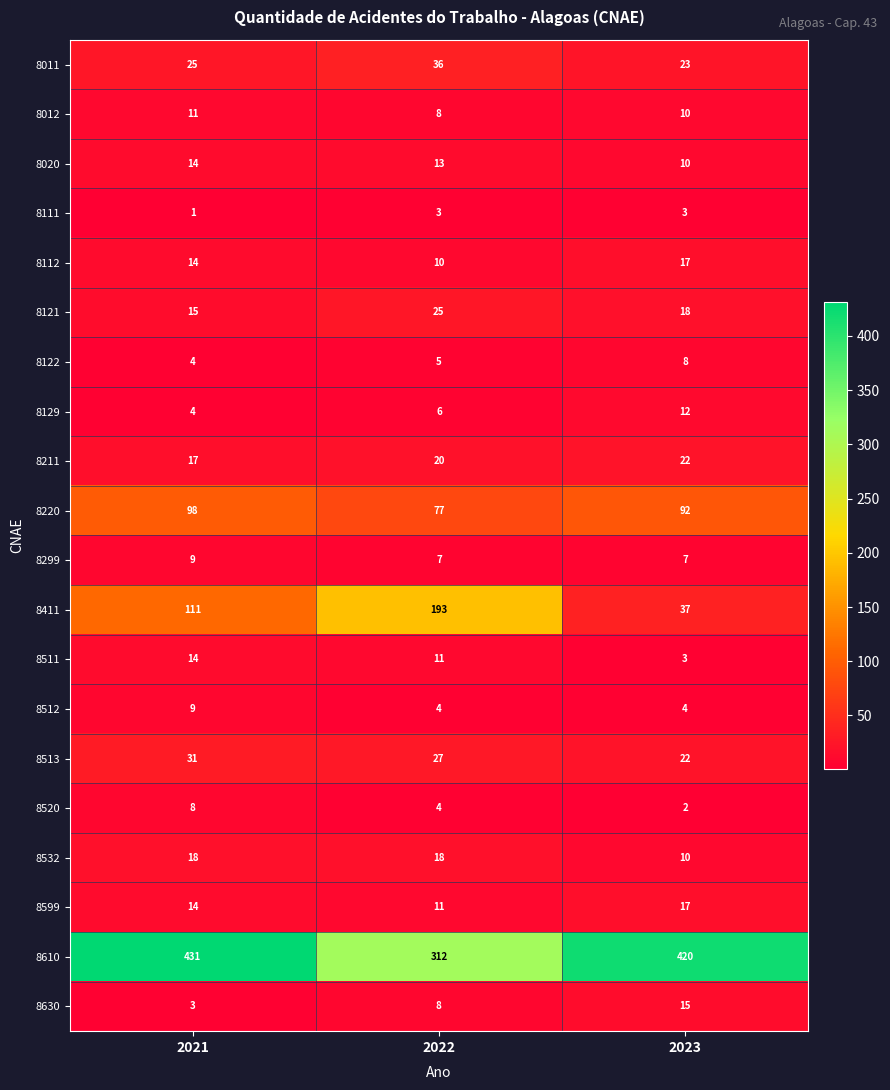

Which category has the highest value in the 8122 series?

2023